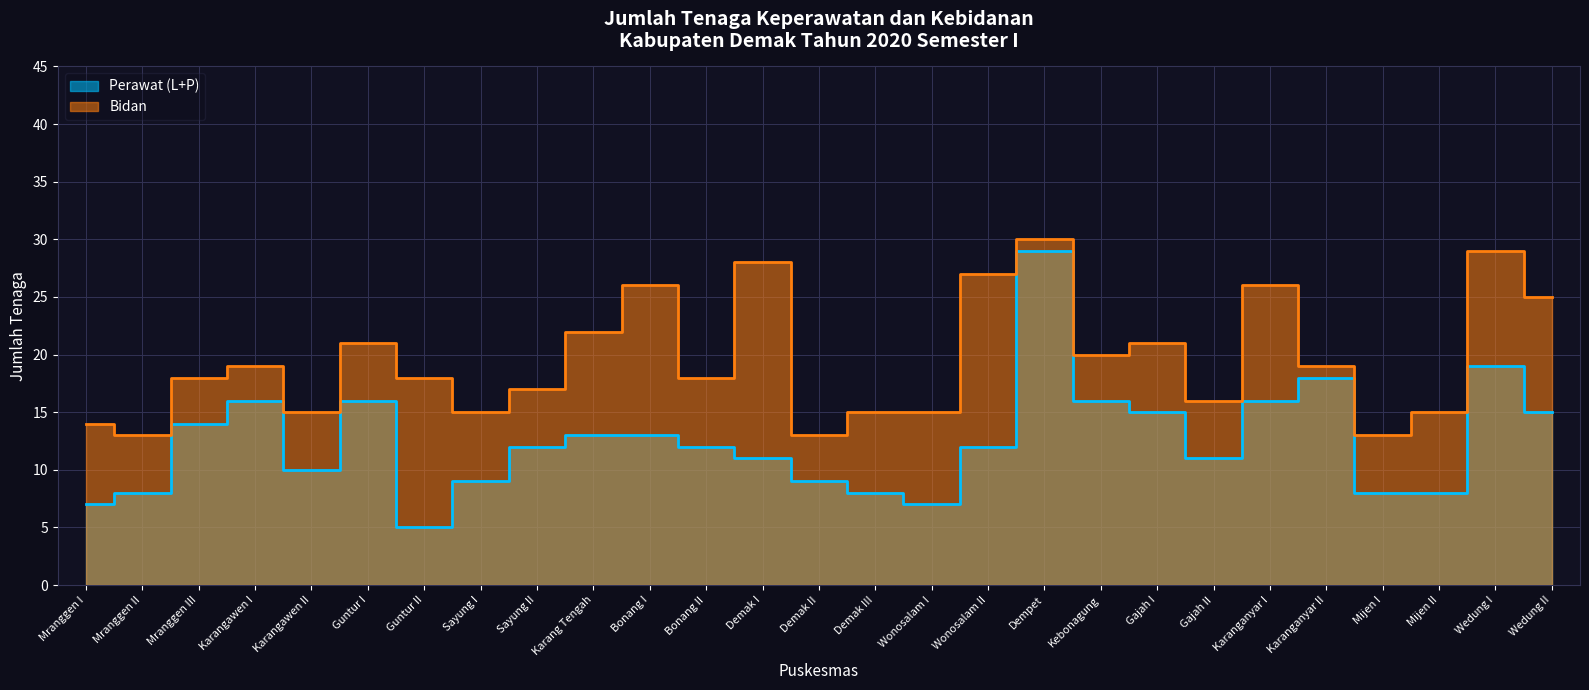

Which series has the largest total across all categories?

Bidan